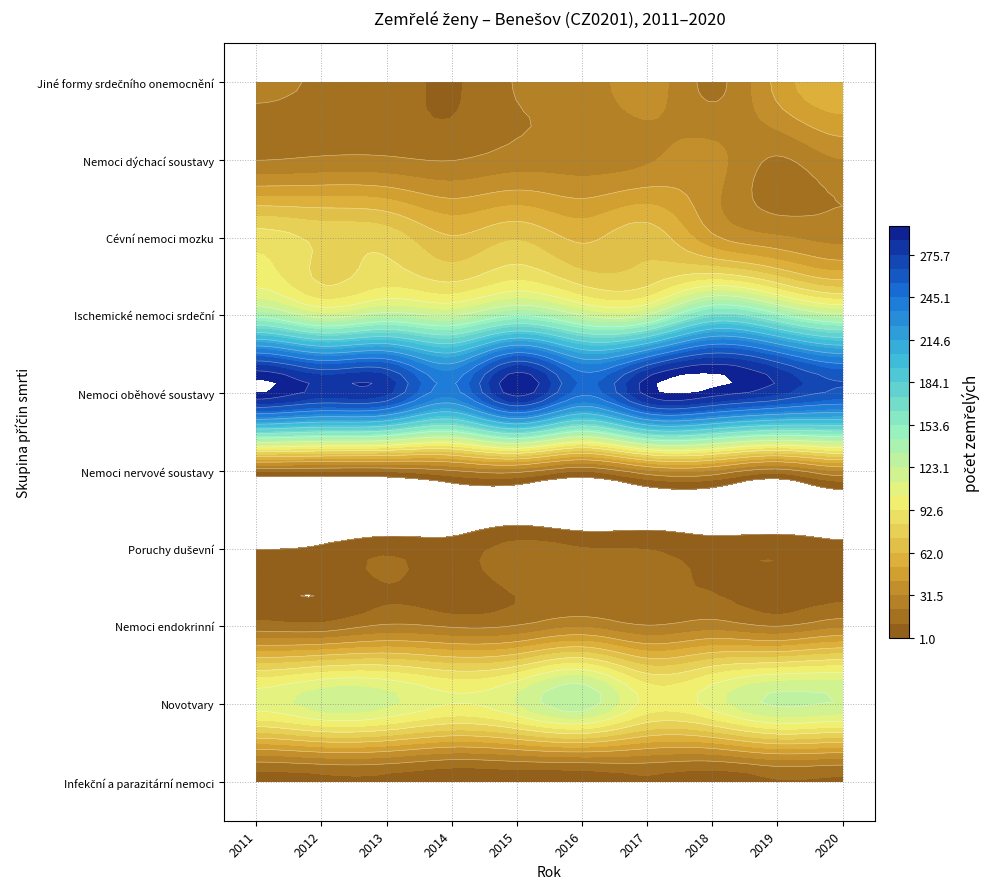

Reading left to right, list all the values displayed in this chart.

Infekční a parazitární nemoci: 6	8	8	3	4	4	9	5	10	9
Novotvary: 107	118	115	103	113	129	99	107	125	122
Nemoci endokrinní: 16	15	23	20	22	30	22	27	21	29
Poruchy duševní: 1	3	9	6	15	12	11	7	9	4
Nemoci nervové soustavy: 14	13	13	20	25	12	29	30	16	31
Nemoci oběhové soustavy: 296	282	278	240	291	249	290	292	278	263
Ischemické nemoci srdeční: 139	117	129	122	143	123	124	168	148	126
Cévní nemoci mozku: 88	80	78	63	71	60	68	44	33	28
Nemoci dýchací soustavy: 21	23	23	21	26	26	30	35	20	31
Jiné formy srdečního onemocnění: 24	20	17	10	22	24	37	19	45	59